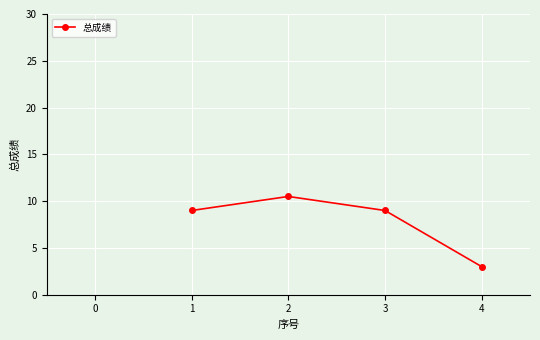

What is the difference between the values at 2 and 1?

1.5